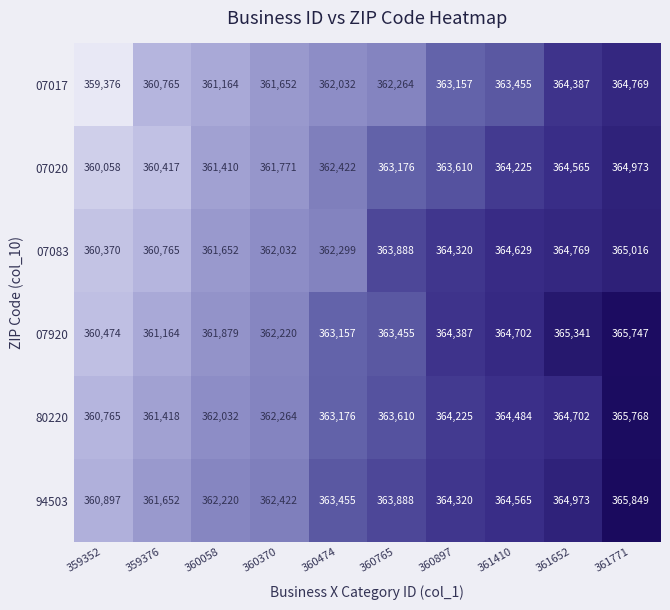

Where is 07920 nearest to the value 363110?

360474